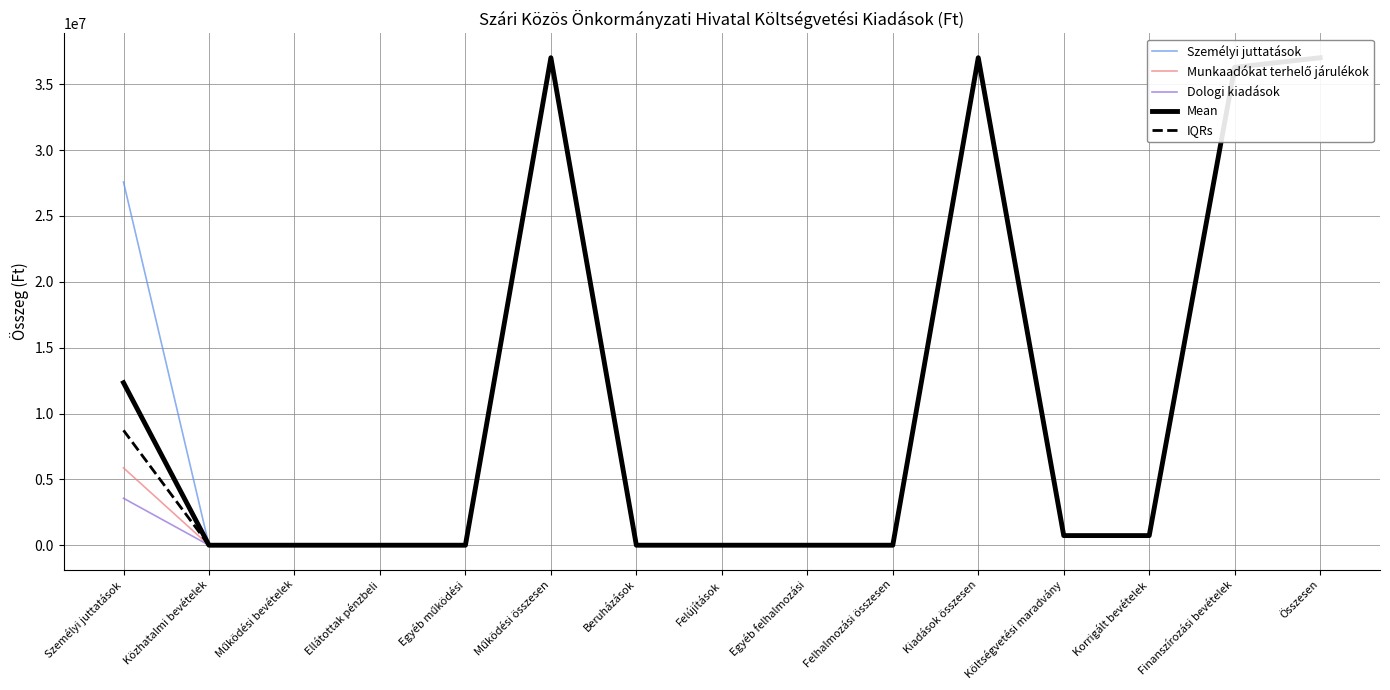

What are all the series names shown in the legend?

Személyi juttatások, Munkaadókat terhelő járulékok, Dologi kiadások, Mean, IQRs